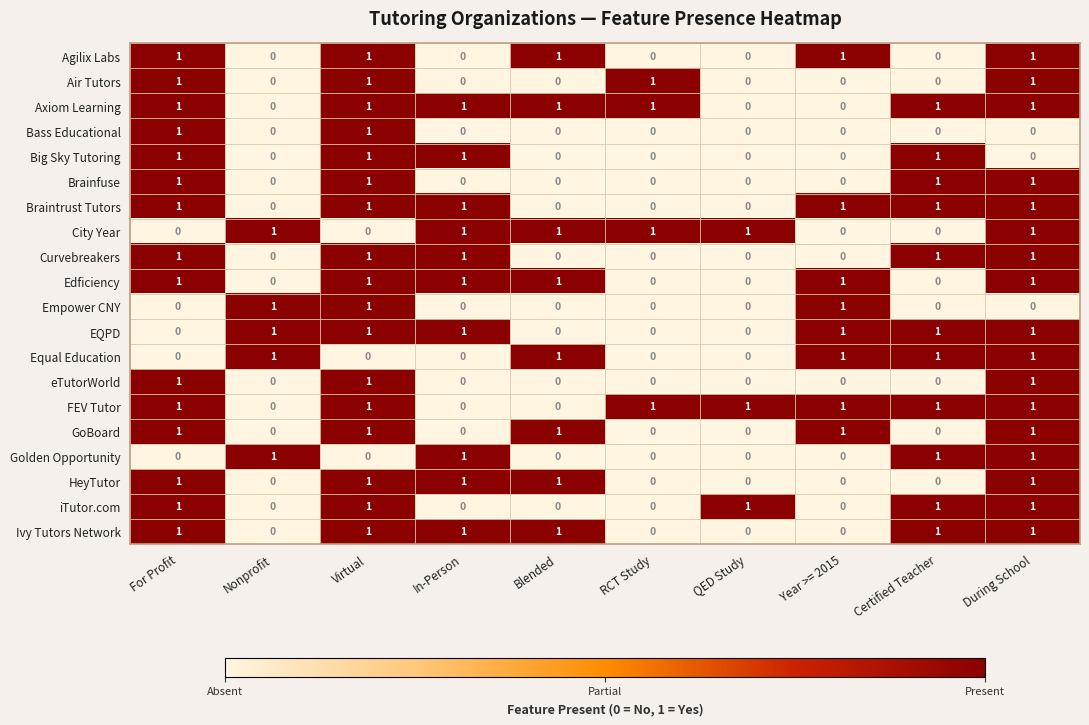

What is the sum of all Braintrust Tutors values?

6